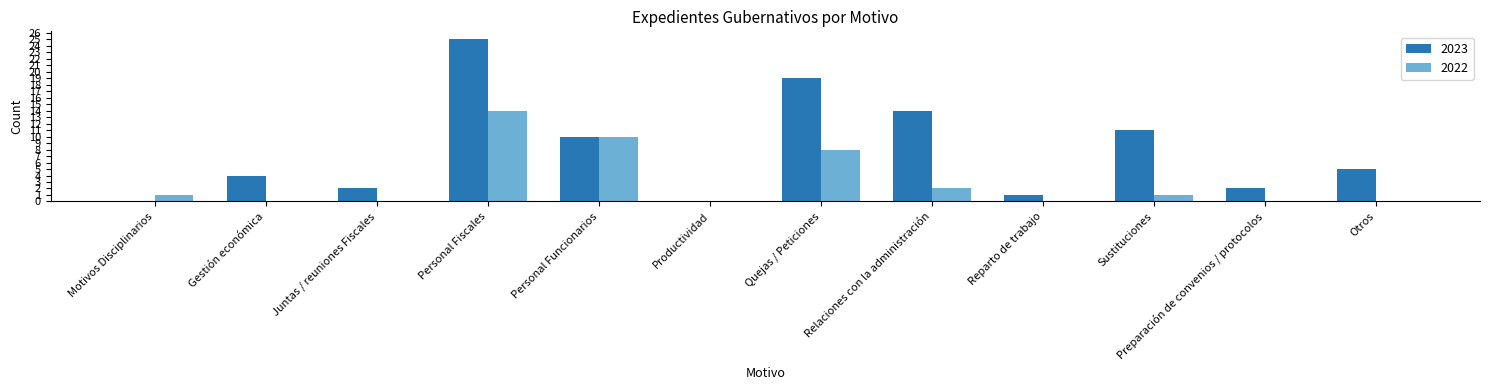

Reading right to left, extract all data points from this chart.

2023: Otros=5	Preparación de convenios / protocolos=2	Sustituciones=11	Reparto de trabajo=1	Relaciones con la administración=14	Quejas / Peticiones=19	Productividad=0	Personal Funcionarios=10	Personal Fiscales=25	Juntas / reuniones Fiscales=2	Gestión económica=4	Motivos Disciplinarios=0
2022: Otros=0	Preparación de convenios / protocolos=0	Sustituciones=1	Reparto de trabajo=0	Relaciones con la administración=2	Quejas / Peticiones=8	Productividad=0	Personal Funcionarios=10	Personal Fiscales=14	Juntas / reuniones Fiscales=0	Gestión económica=0	Motivos Disciplinarios=1